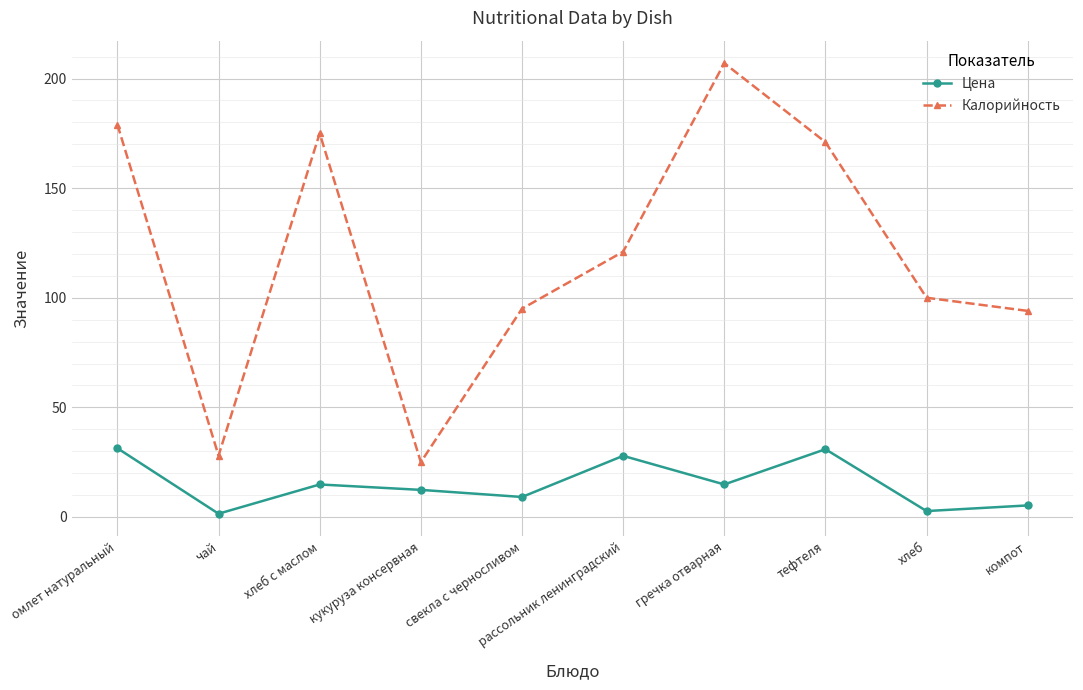

What is the spread (max minus min) of values at хлеб?

97.3